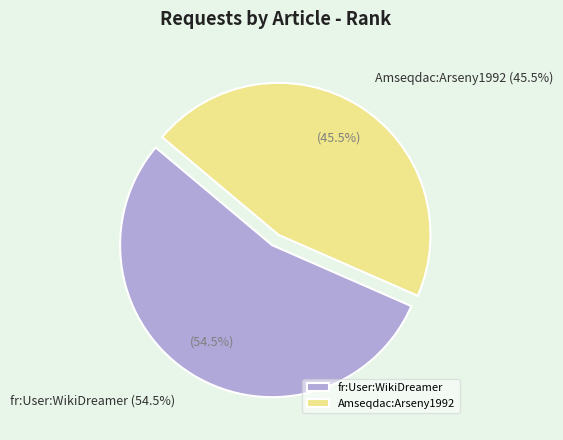

The Amseqdac:Arseny1992 slice represents 34% of the pie. True or false?

False